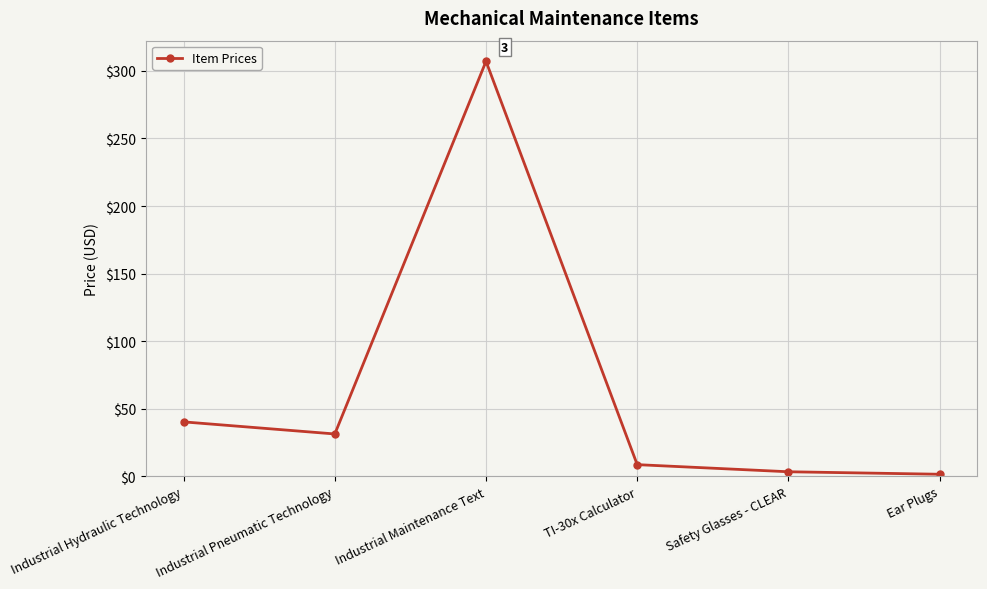

What is the difference between the maximum and minimum values?

305.7